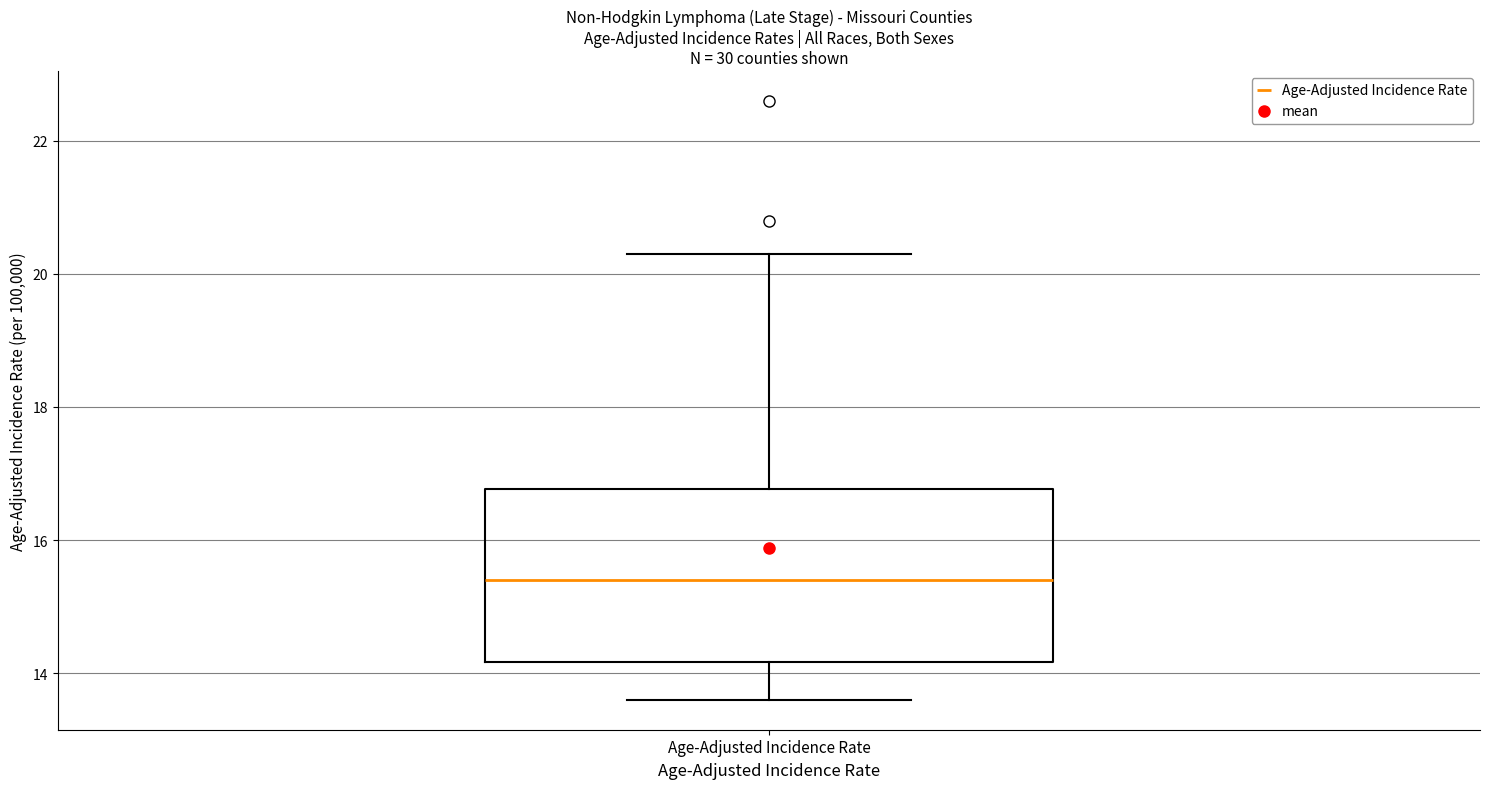

Where does the median line of the box for Age-Adjusted Incidence Rate sit on the y-axis? The values are not printed on the chart, so give them approximately, as read against the axis.

15.4